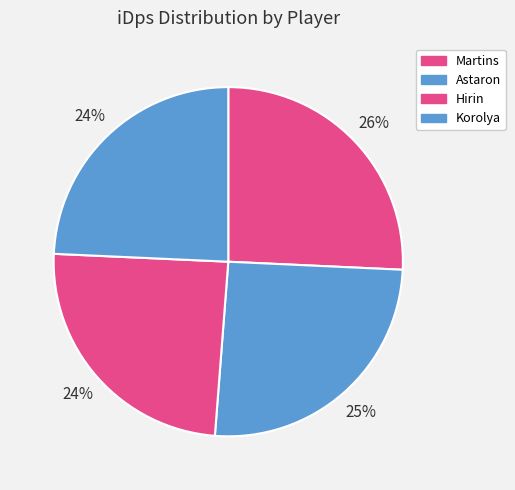

How many segments does this pie chart have?

4